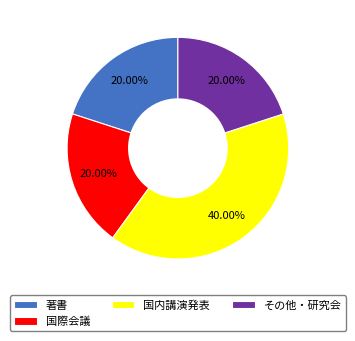

How many slices are in this pie chart?

4